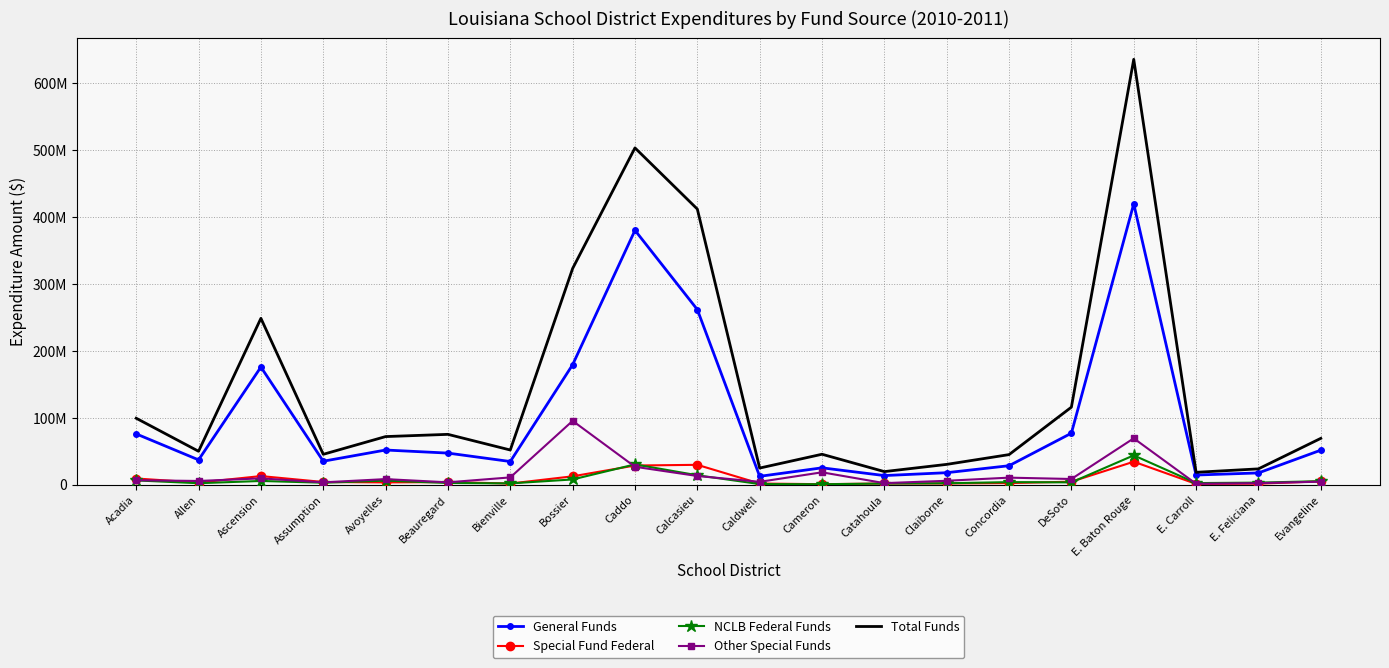

Which label corresponds to the smallest value in the chart?

Cameron